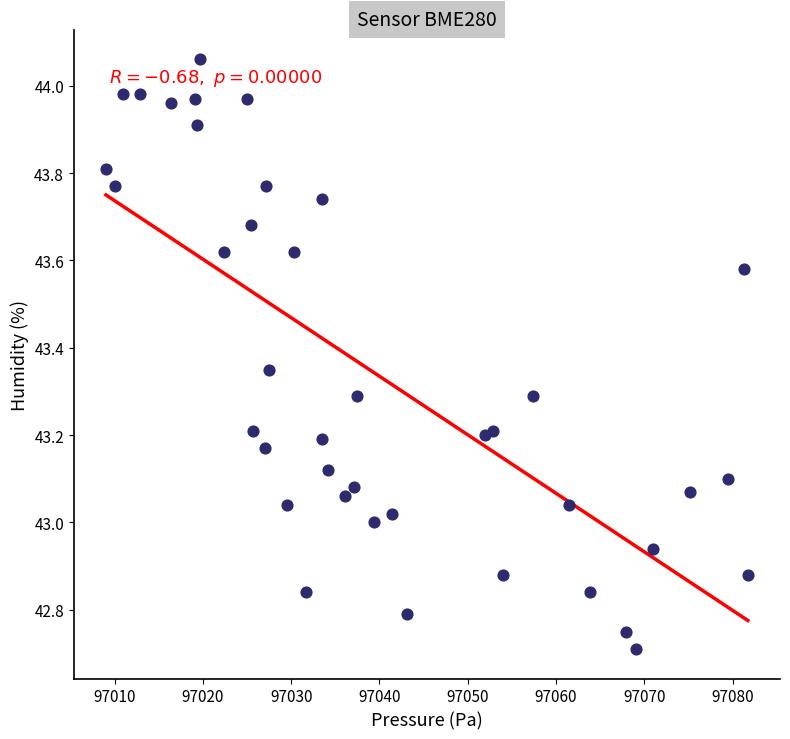

What is the range of X values (max minus min)?

72.7